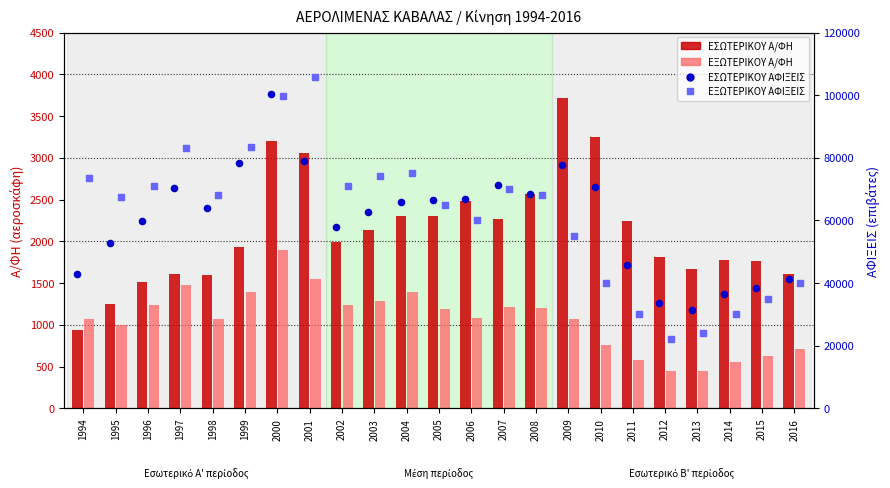

Is the value of ΕΞΩΤΕΡΙΚΟΥ Α/ΦΗ at 2016 greater than the value of ΕΣΩΤΕΡΙΚΟΥ ΑΦΙΞΕΙΣ at 2006?

No